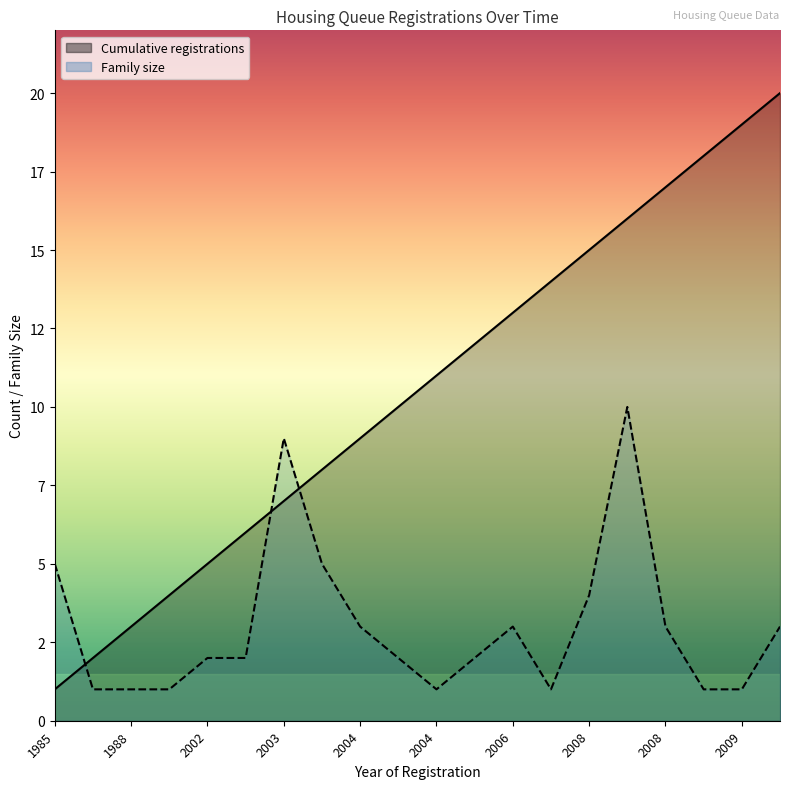

What is the average value of the Cumulative registrations series?

10